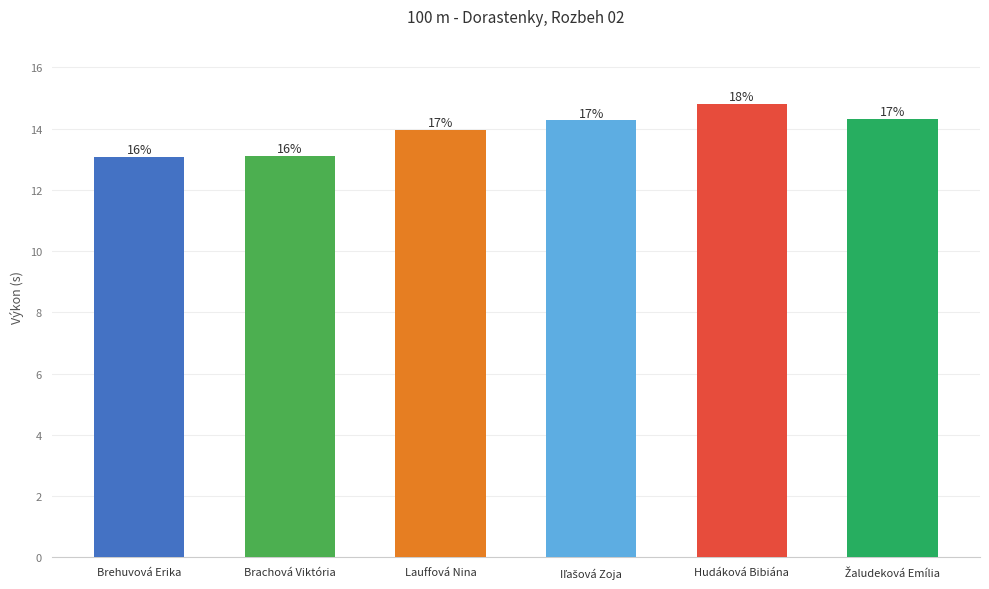

The chart shows a value of 9.7 at Iľašová Zoja. True or false?

False